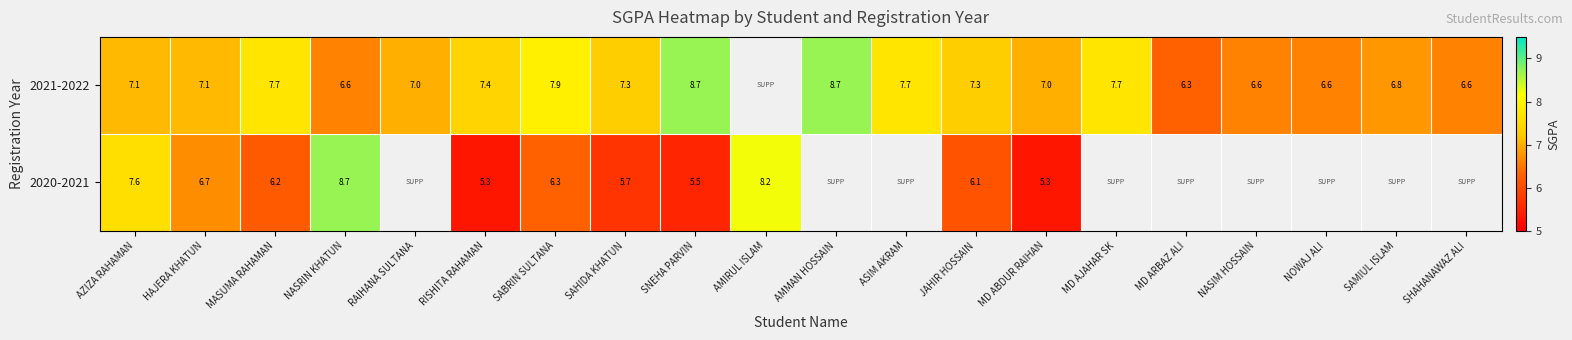

At which category is the sum across all series the highest?

NASRIN KHATUN